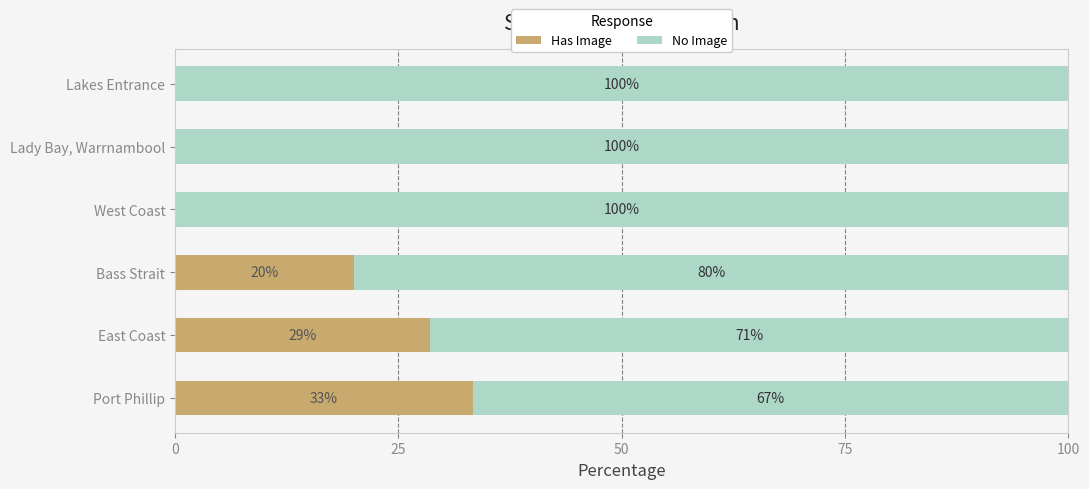

The value of Has Image at Bass Strait is 20.0. True or false?

True